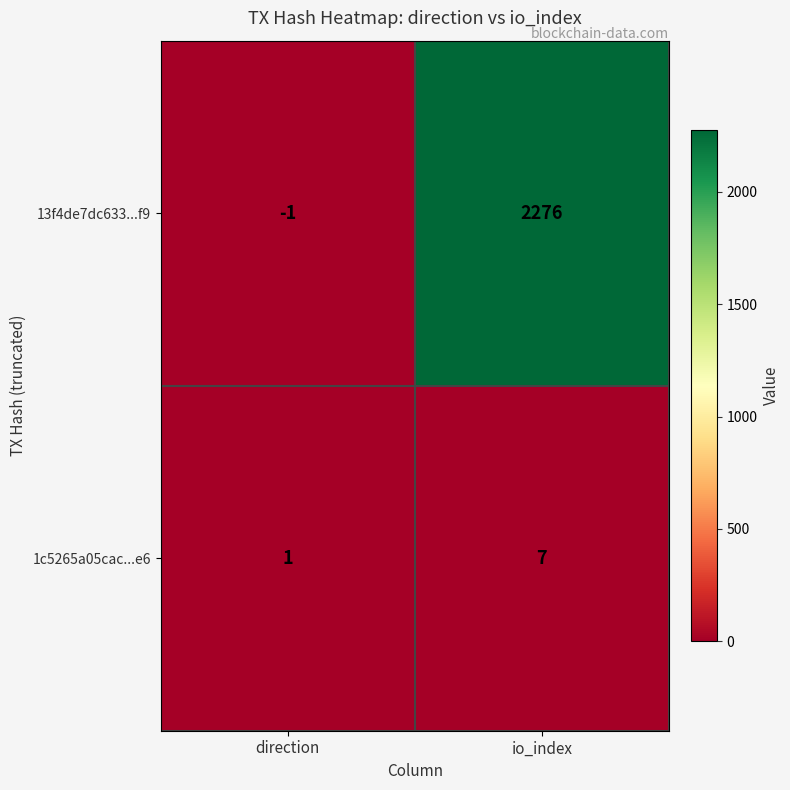

Where is 13f4de7dc633...f9 nearest to the value 1137?

direction